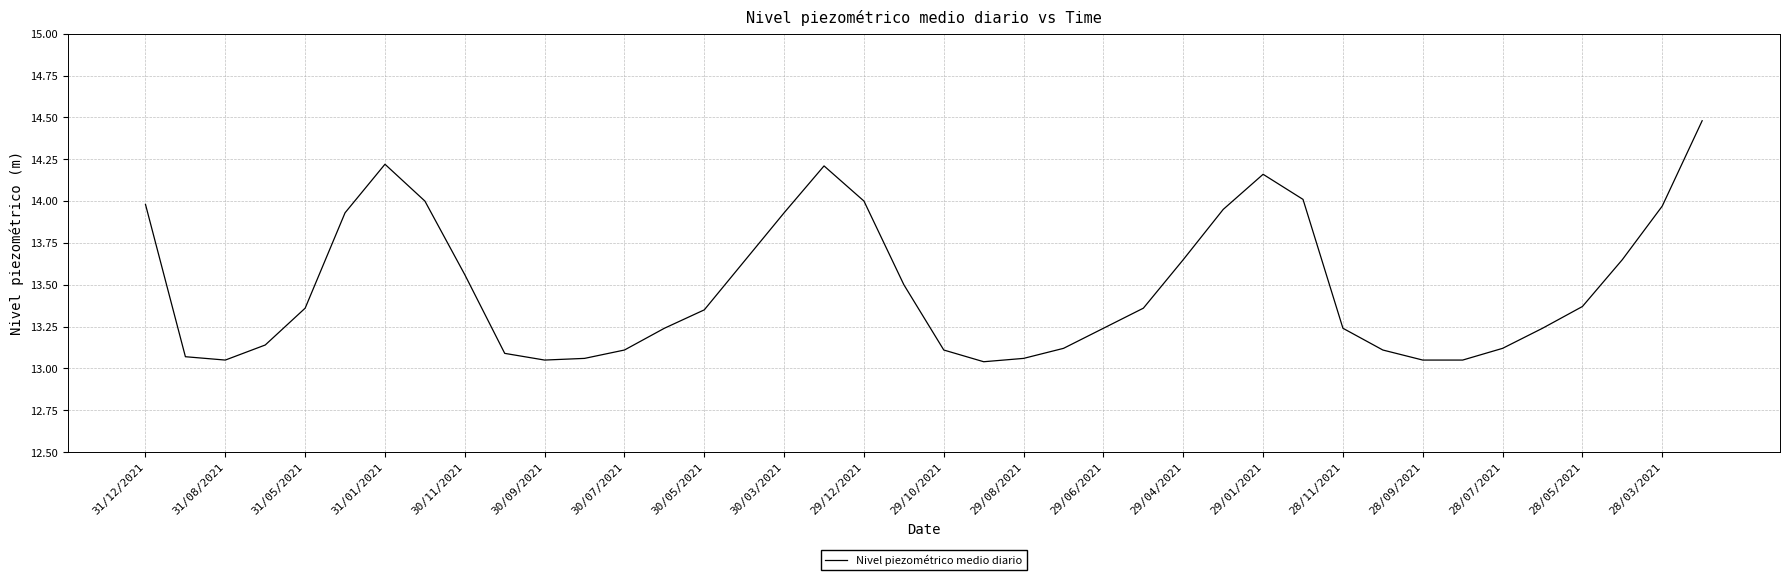

What is the difference between the maximum and minimum values?

1.4